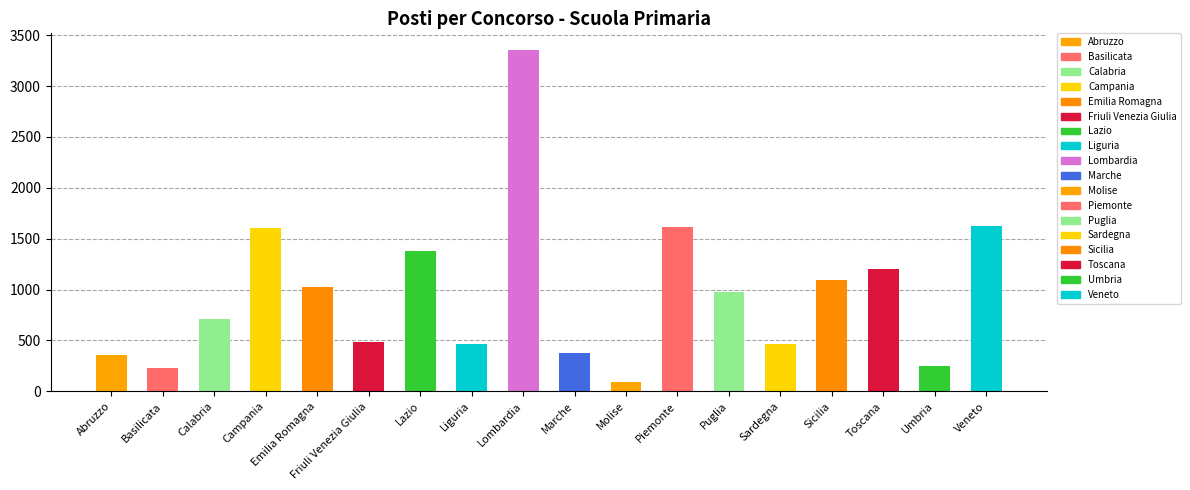

What is the change in value from Puglia to Sardegna?

-515